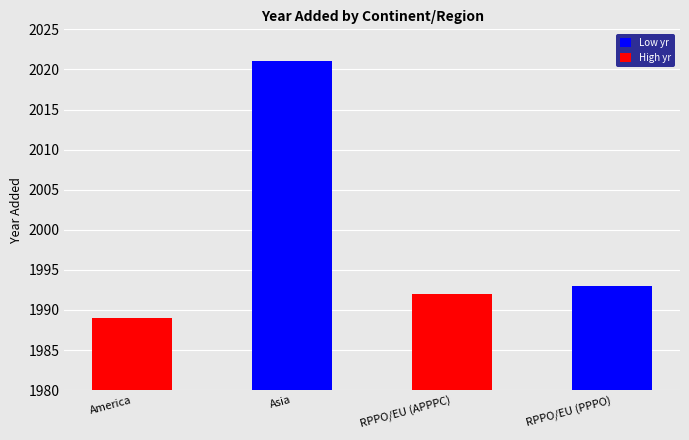

The chart shows a value of 604 at America. True or false?

False